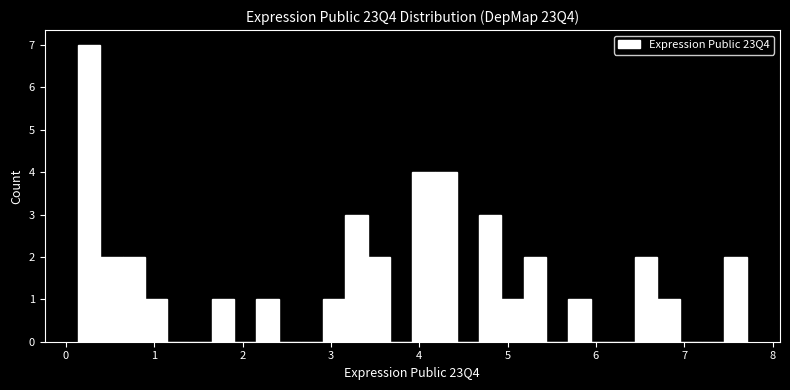

Read against the x-axis, roughly where is the centre of the tallest bar?

0.3